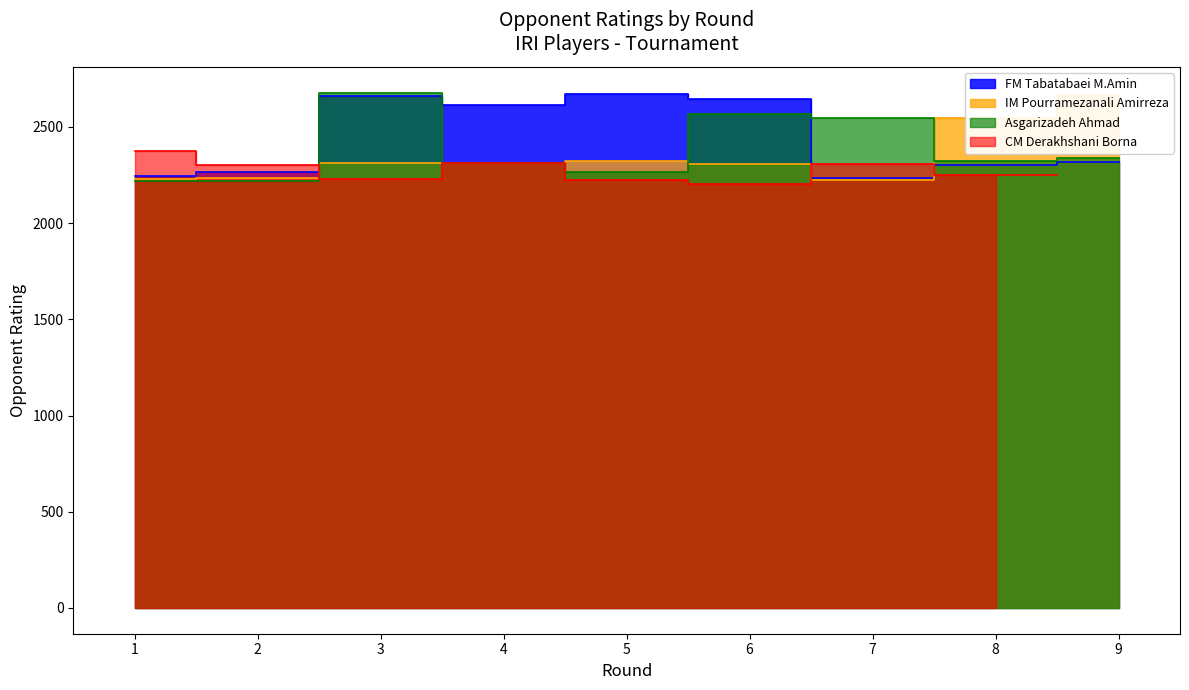

In Asgarizadeh Ahmad, how many points are lower than both neighbors (excluding endpoints)?

3